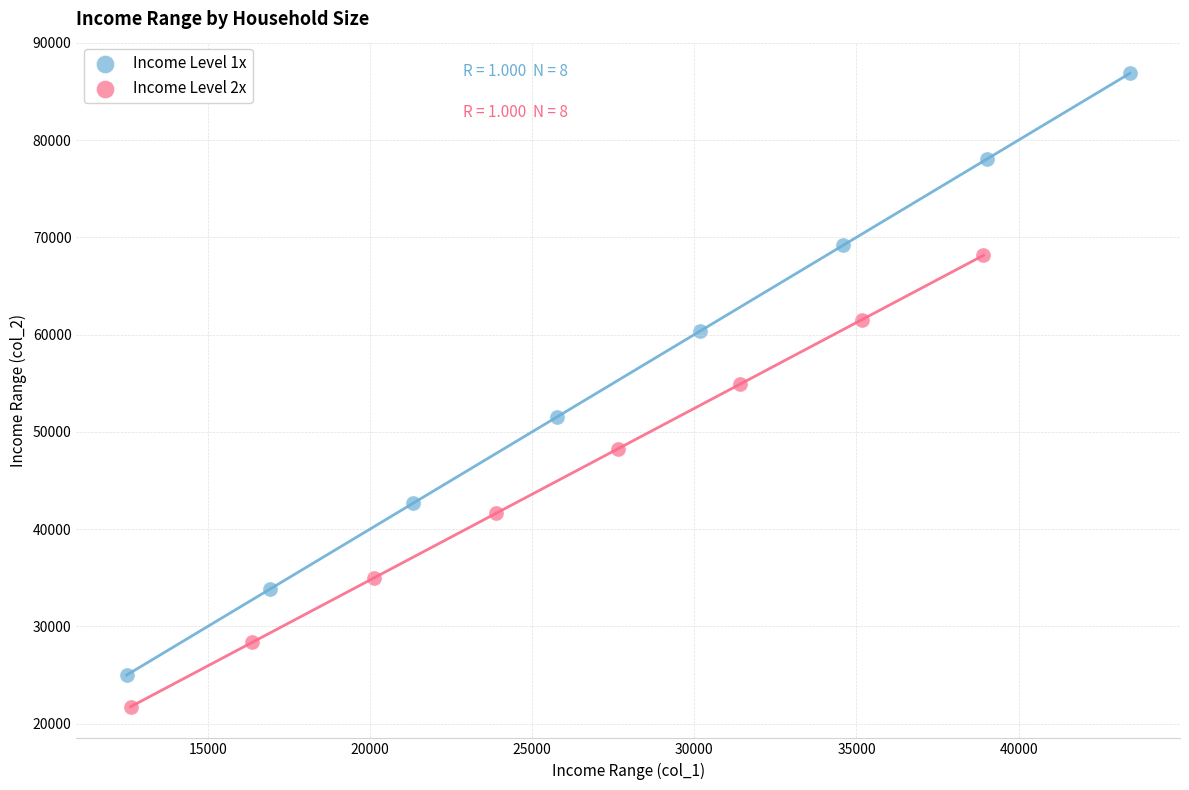

Which series reaches the maximum Y coordinate?

Income Level 1x